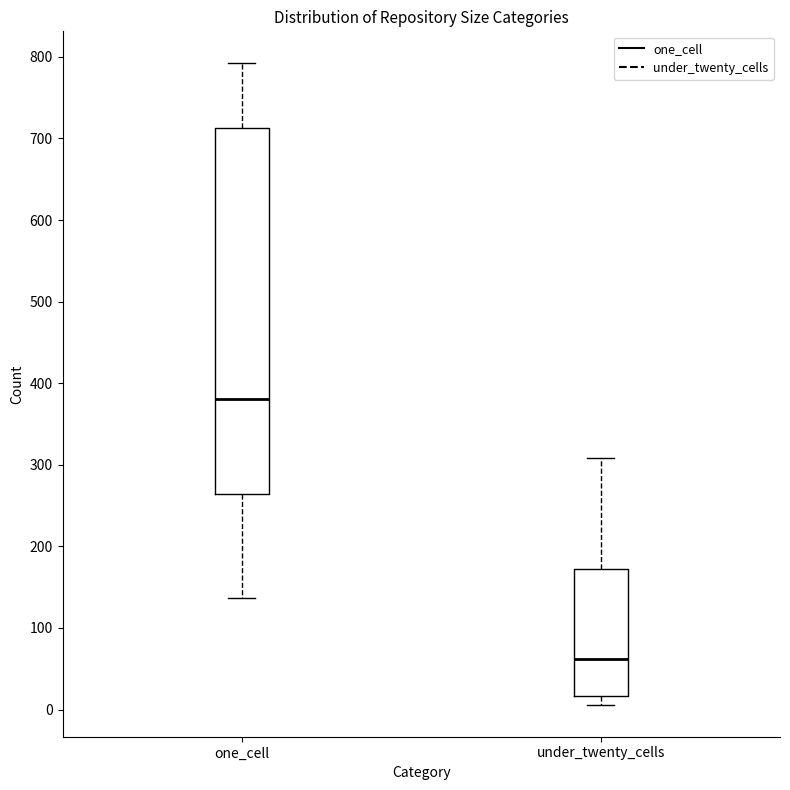

Reading left to right, read every box against the y-axis: the position of its median line, the range the box covers, and the ends of its whiskers. The values are not printed on the chart, so give them approximately, as read against the axis.

one_cell: median 380, box 260 to 710, whiskers 140 to 790
under_twenty_cells: median 60, box 20 to 170, whiskers 10 to 310